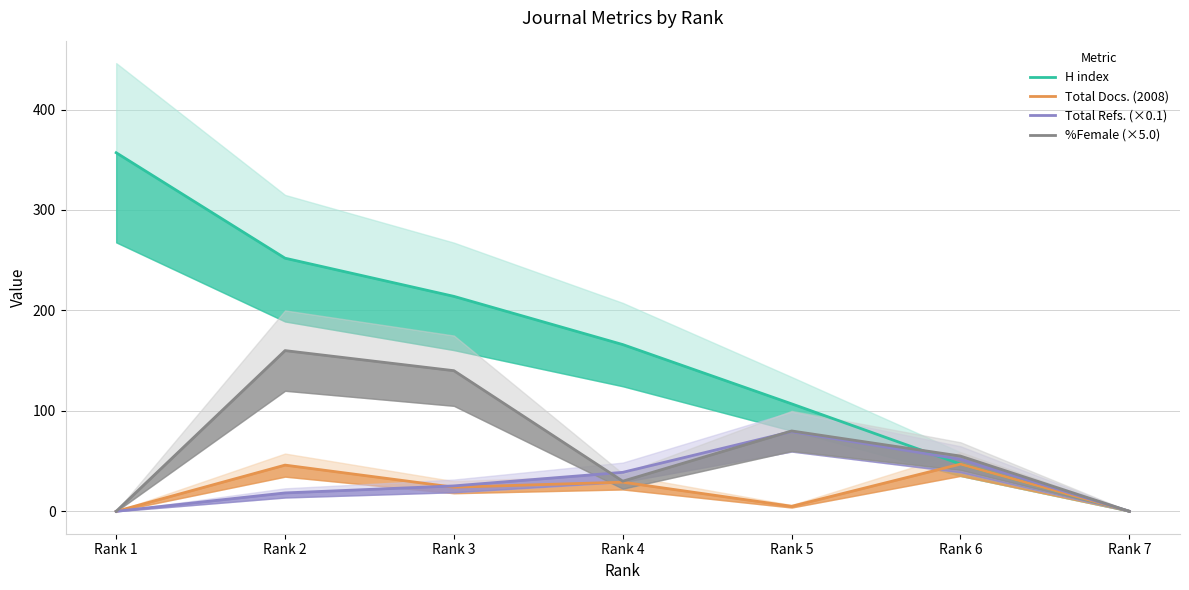

Reading left to right, extract all data points from this chart.

H index: Rank 1=357.0	Rank 2=252.0	Rank 3=214.0	Rank 4=166.0	Rank 5=107.0	Rank 6=47.0	Rank 7=0.0
Total Docs. (2008): Rank 1=0.0	Rank 2=46.0	Rank 3=24.0	Rank 4=29.0	Rank 5=5.0	Rank 6=47.0	Rank 7=0.0
Total Refs. (×0.1): Rank 1=0.0	Rank 2=18.3	Rank 3=25.3	Rank 4=38.8	Rank 5=79.3	Rank 6=51.8	Rank 7=0.0
%Female (×5.0): Rank 1=0.0	Rank 2=160.0	Rank 3=140.0	Rank 4=30.0	Rank 5=80.0	Rank 6=55.0	Rank 7=0.0